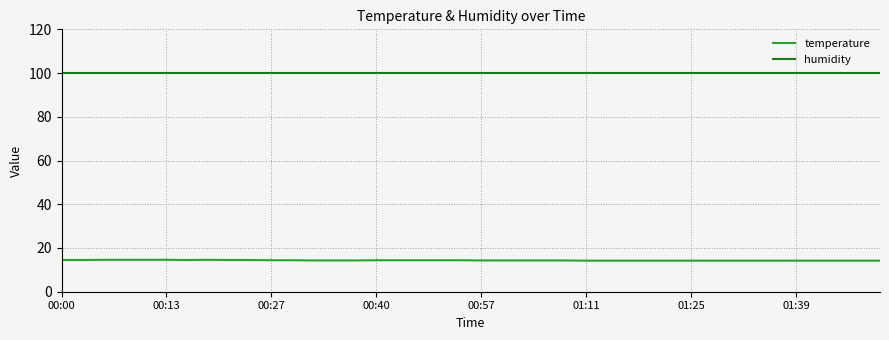

List the series in order of their overall mean, highest first.

humidity, temperature